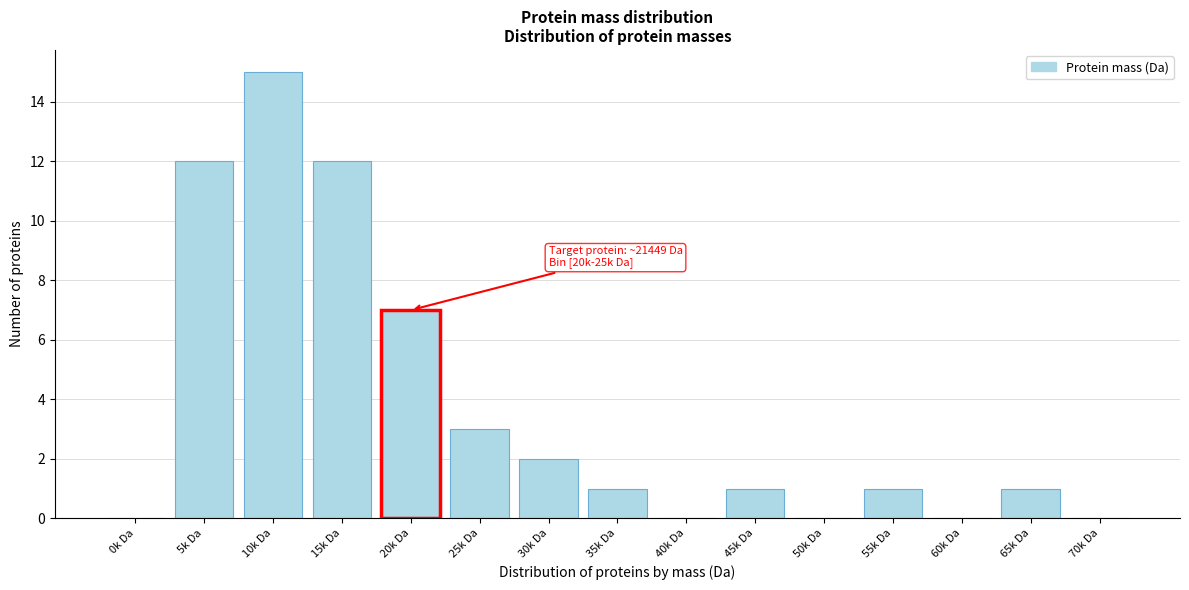

Reading left to right, transcribe all the data shown in this chart.

0k Da=0	5k Da=12	10k Da=15	15k Da=12	20k Da=7	25k Da=3	30k Da=2	35k Da=1	40k Da=0	45k Da=1	50k Da=0	55k Da=1	60k Da=0	65k Da=1	70k Da=0